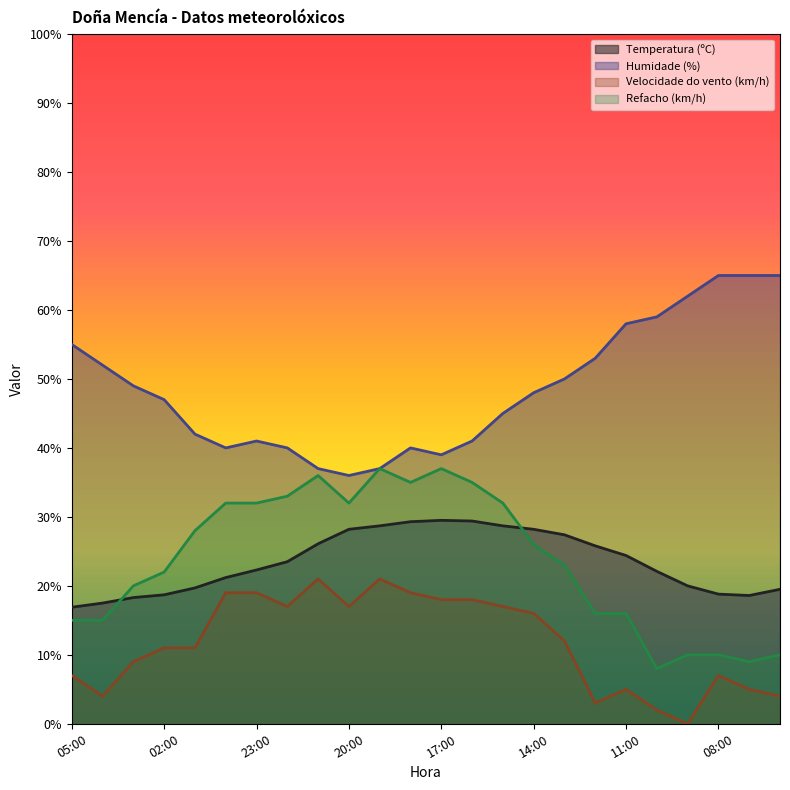

True or false: Humidade (%) and Temperatura (ºC) intersect in this chart.

False